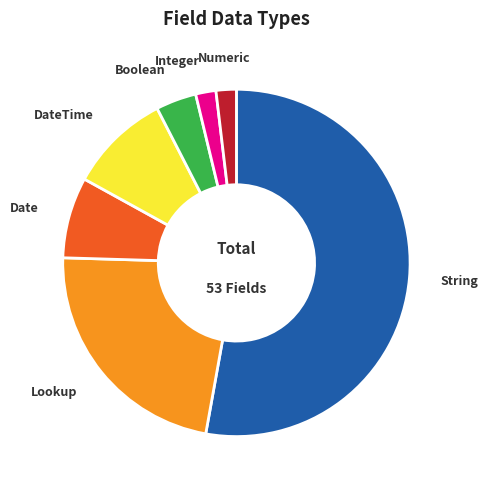

Is it true that Lookup is 23% of the pie?

True